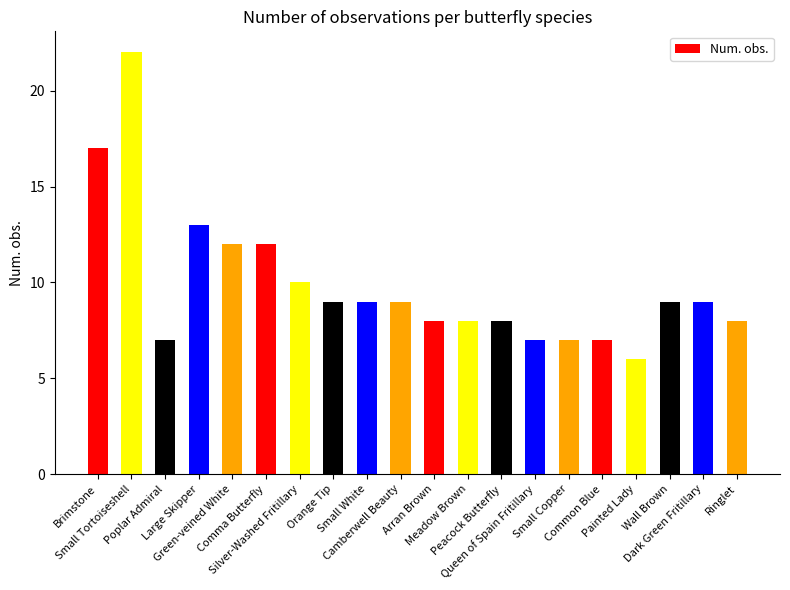

The chart shows a value of 7 at Small Copper. True or false?

True